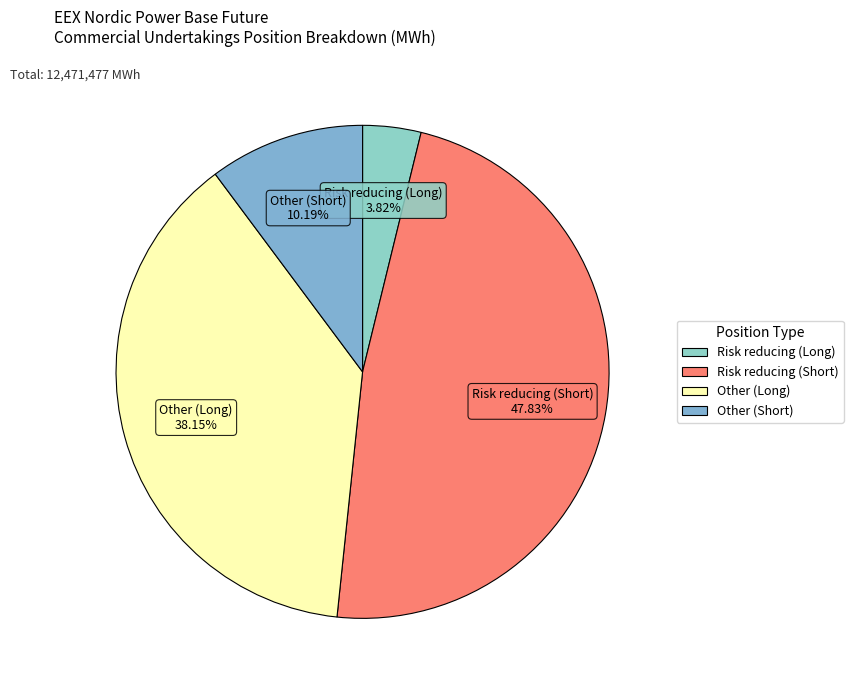

To the nearest percent, what portion does Other (Short) represent?

10%